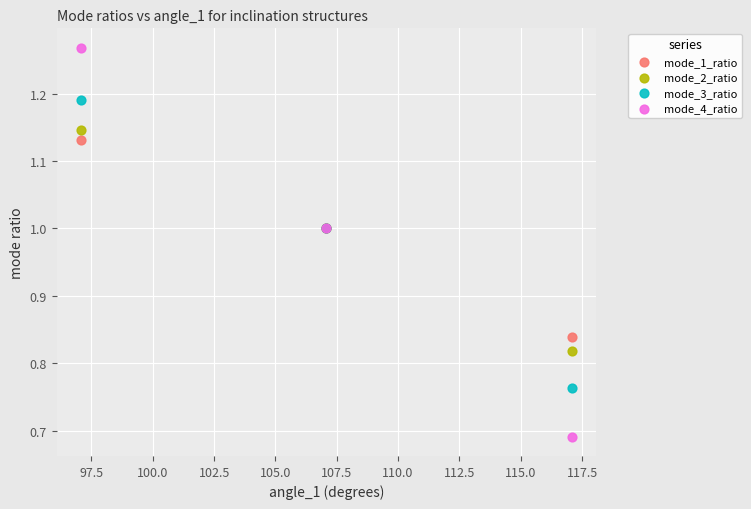

Which series has the largest Y range (max minus min)?

mode_4_ratio